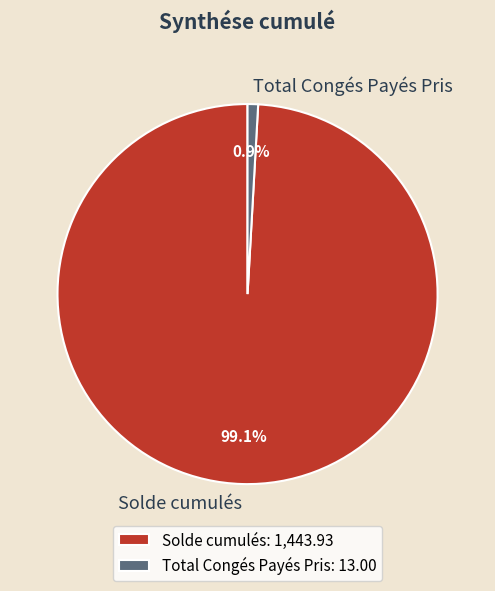

Which category has the biggest portion of the pie?

Solde cumulés